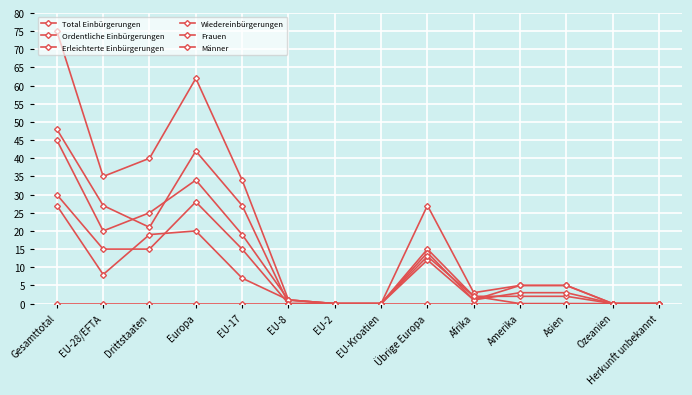

Reading right to left, transcribe all the data shown in this chart.

Total Einbürgerungen: Herkunft unbekannt=0	Ozeanien=0	Asien=5	Amerika=5	Afrika=3	Übrige Europa=27	EU-Kroatien=0	EU-2=0	EU-8=1	EU-17=34	Europa=62	Drittstaaten=40	EU-28/EFTA=35	Gesamttotal=75
Ordentliche Einbürgerungen: Herkunft unbekannt=0	Ozeanien=0	Asien=2	Amerika=2	Afrika=2	Übrige Europa=15	EU-Kroatien=0	EU-2=0	EU-8=0	EU-17=27	Europa=42	Drittstaaten=21	EU-28/EFTA=27	Gesamttotal=48
Erleichterte Einbürgerungen: Herkunft unbekannt=0	Ozeanien=0	Asien=3	Amerika=3	Afrika=1	Übrige Europa=12	EU-Kroatien=0	EU-2=0	EU-8=1	EU-17=7	Europa=20	Drittstaaten=19	EU-28/EFTA=8	Gesamttotal=27
Wiedereinbürgerungen: Herkunft unbekannt=0	Ozeanien=0	Asien=0	Amerika=0	Afrika=0	Übrige Europa=0	EU-Kroatien=0	EU-2=0	EU-8=0	EU-17=0	Europa=0	Drittstaaten=0	EU-28/EFTA=0	Gesamttotal=0
Frauen: Herkunft unbekannt=0	Ozeanien=0	Asien=5	Amerika=5	Afrika=1	Übrige Europa=14	EU-Kroatien=0	EU-2=0	EU-8=1	EU-17=19	Europa=34	Drittstaaten=25	EU-28/EFTA=20	Gesamttotal=45
Männer: Herkunft unbekannt=0	Ozeanien=0	Asien=0	Amerika=0	Afrika=2	Übrige Europa=13	EU-Kroatien=0	EU-2=0	EU-8=0	EU-17=15	Europa=28	Drittstaaten=15	EU-28/EFTA=15	Gesamttotal=30